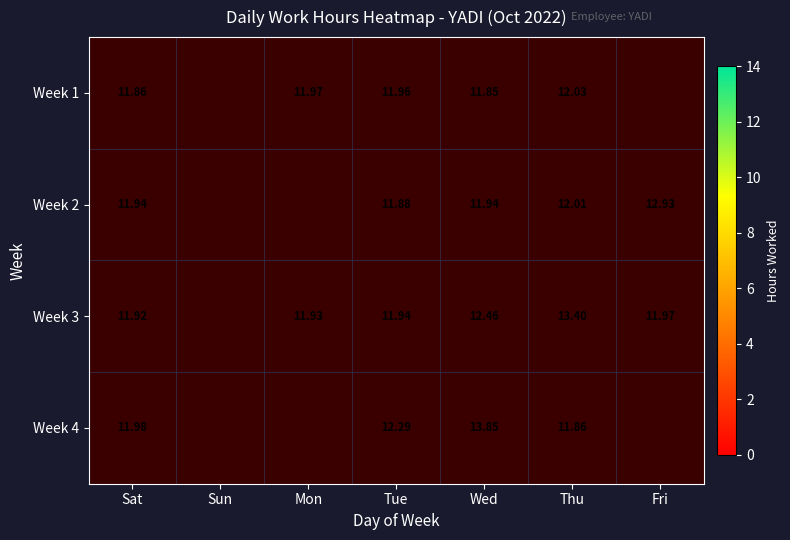

True or false: Week 2 has a value of 4.8 at Fri.

False